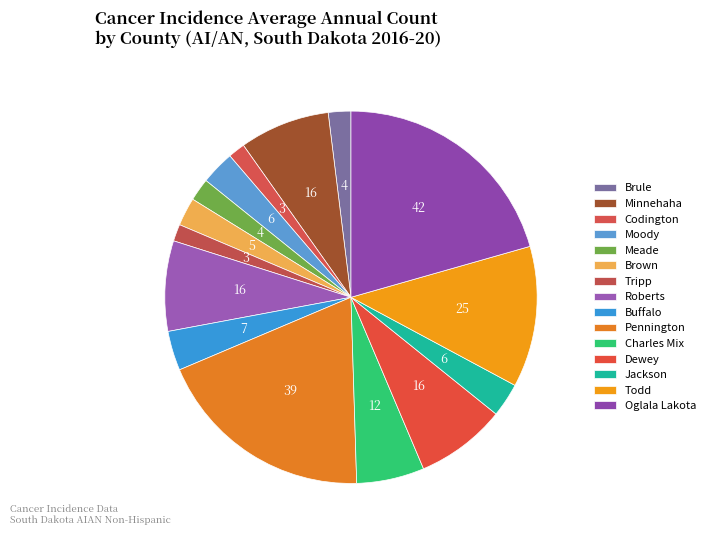

Count the number of slices in the pie.

15